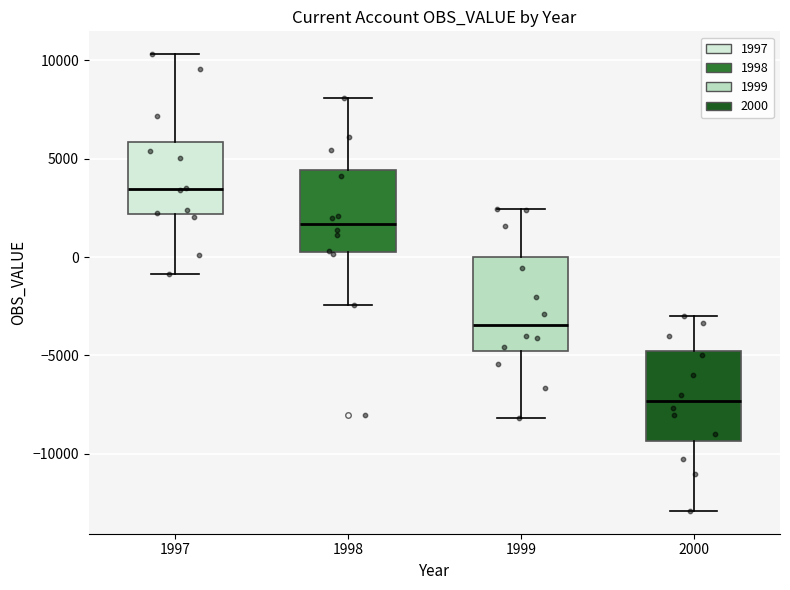

Reading left to right, read every box against the y-axis: the position of its median line, the range the box covers, and the ends of its whiskers. The values are not printed on the chart, so give them approximately, as read against the axis.

1997: median 3500, box 2000 to 6000, whiskers -1000 to 10500
1998: median 1500, box 500 to 4500, whiskers -2500 to 8000
1999: median -3500, box -5000 to 0, whiskers -8000 to 2500
2000: median -7500, box -9500 to -4500, whiskers -13000 to -3000